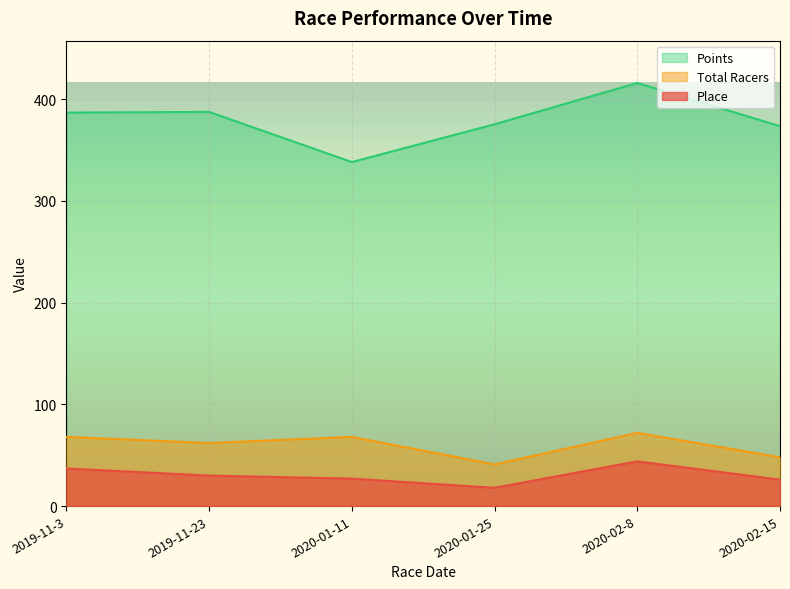

At which label does Total Racers reach its minimum?

2020-01-25